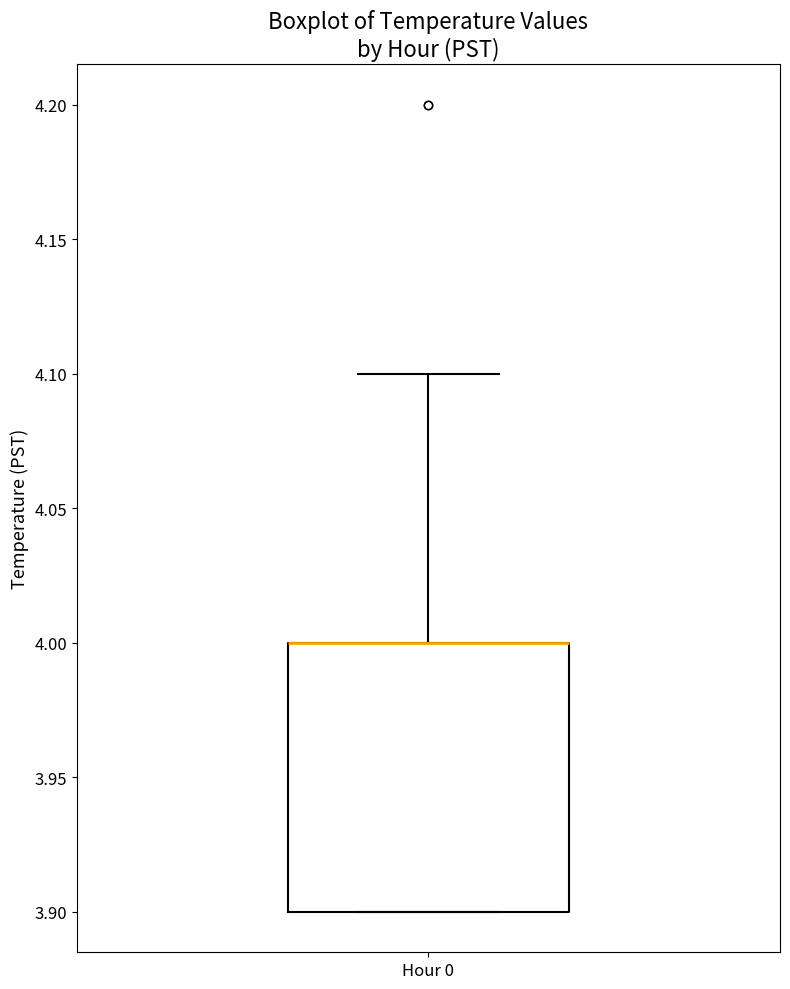

Where does the upper whisker of the box for Hour 0 end on the y-axis? The values are not printed on the chart, so give them approximately, as read against the axis.

4.1